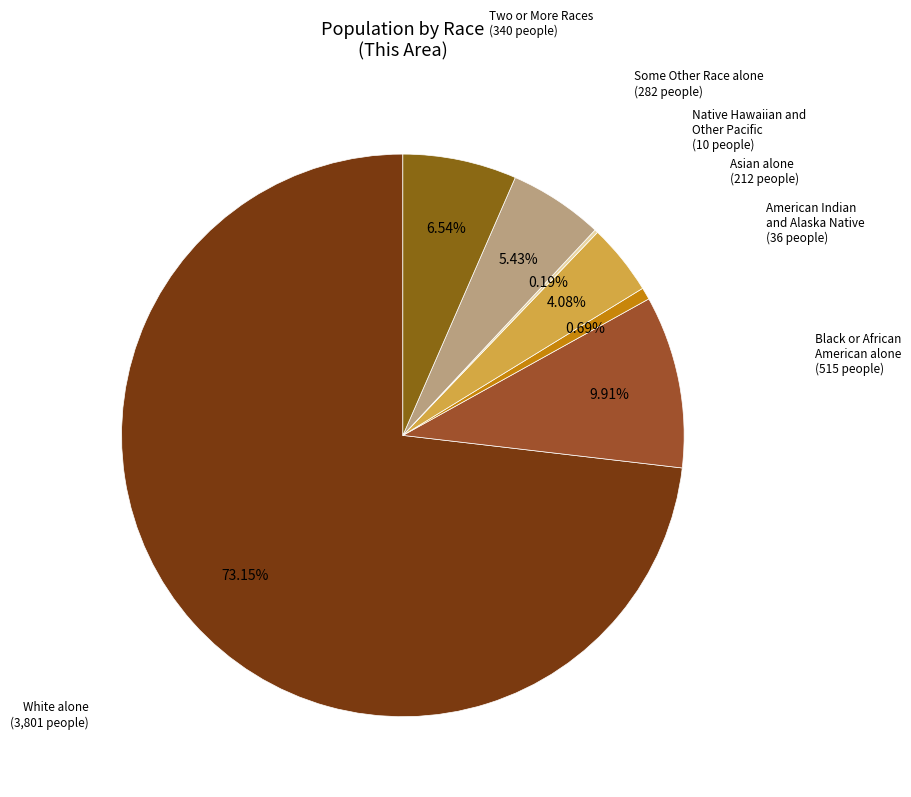

How many slices are in this pie chart?

7